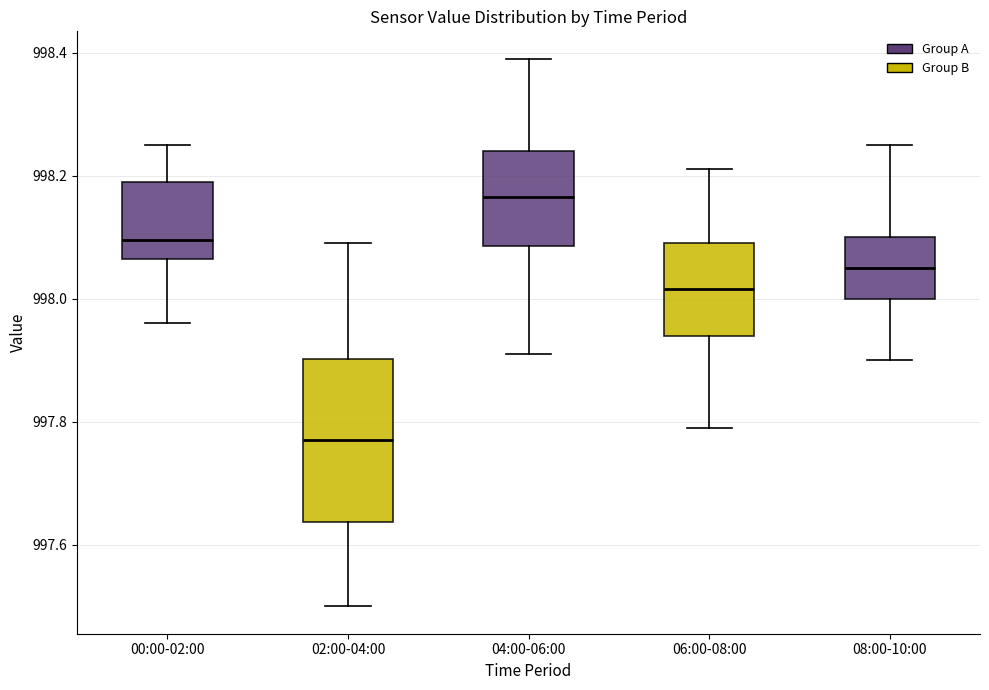

Reading left to right, read every box against the y-axis: the position of its median line, the range the box covers, and the ends of its whiskers. The values are not printed on the chart, so give them approximately, as read against the axis.

00:00-02:00: median 998.10, box 998.06 to 998.20, whiskers 997.96 to 998.26
02:00-04:00: median 997.78, box 997.64 to 997.90, whiskers 997.50 to 998.10
04:00-06:00: median 998.16, box 998.08 to 998.24, whiskers 997.92 to 998.40
06:00-08:00: median 998.02, box 997.94 to 998.10, whiskers 997.80 to 998.22
08:00-10:00: median 998.06, box 998.00 to 998.10, whiskers 997.90 to 998.26